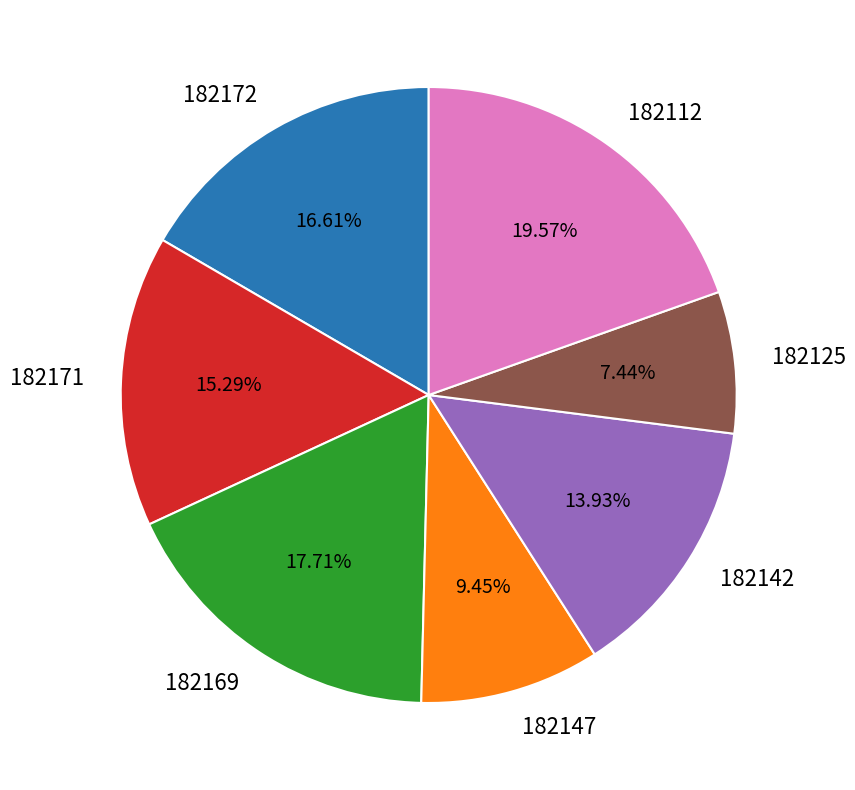

What is the smallest slice in the pie chart?

182125